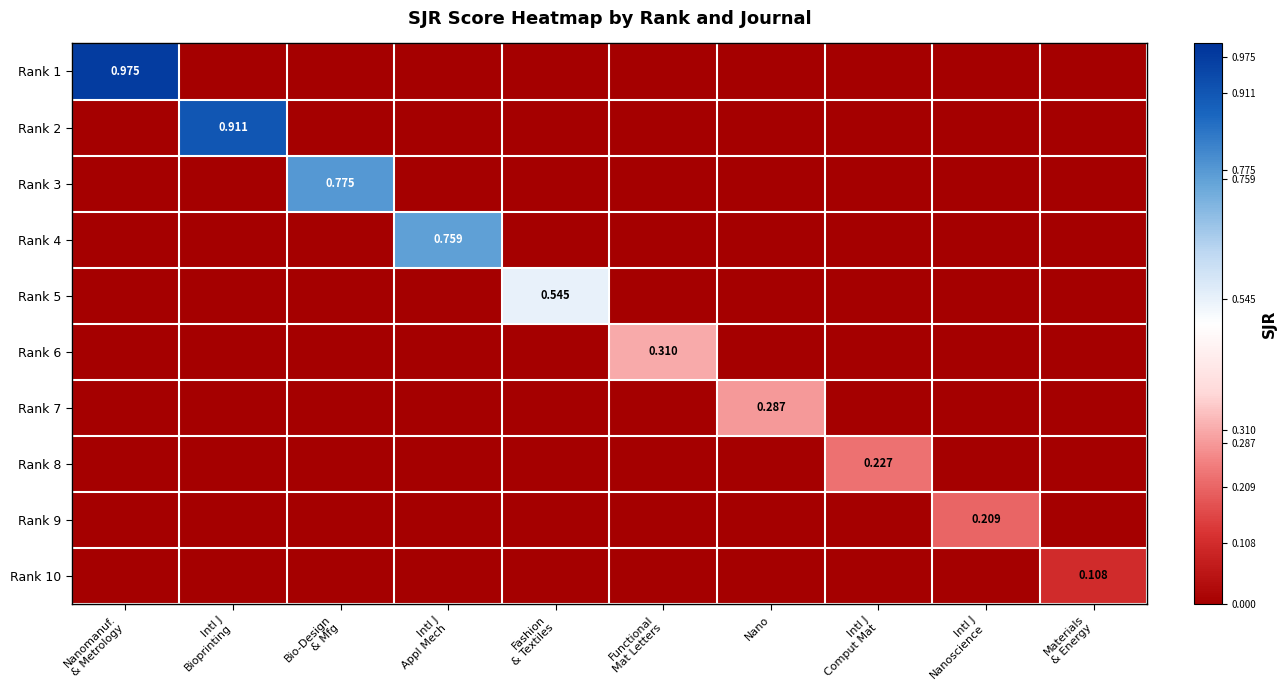

Which series has the largest total across all categories?

Rank 1